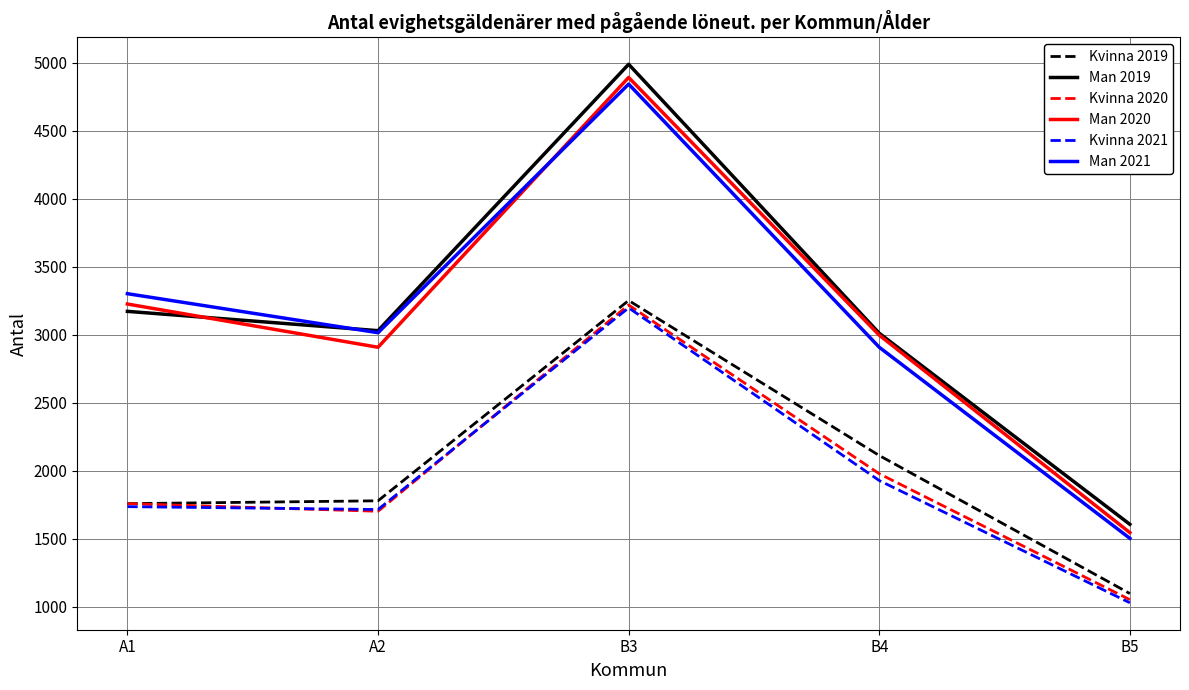

True or false: Man 2021 and Kvinna 2019 intersect in this chart.

False